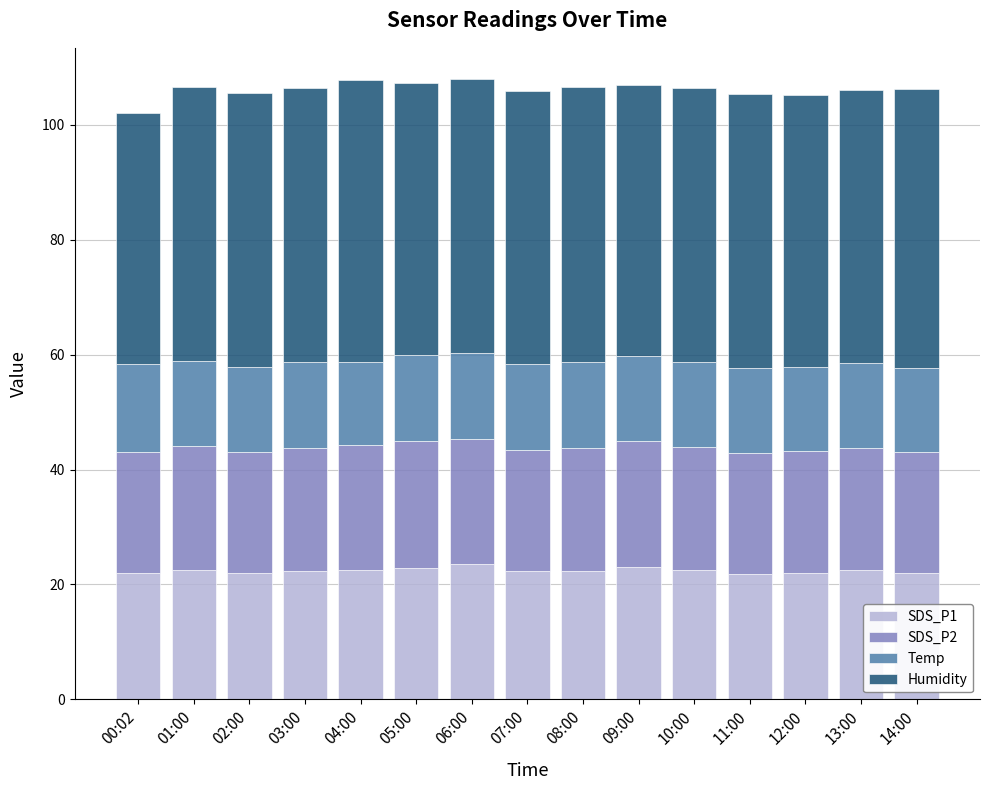

How many series are shown in this chart?

4